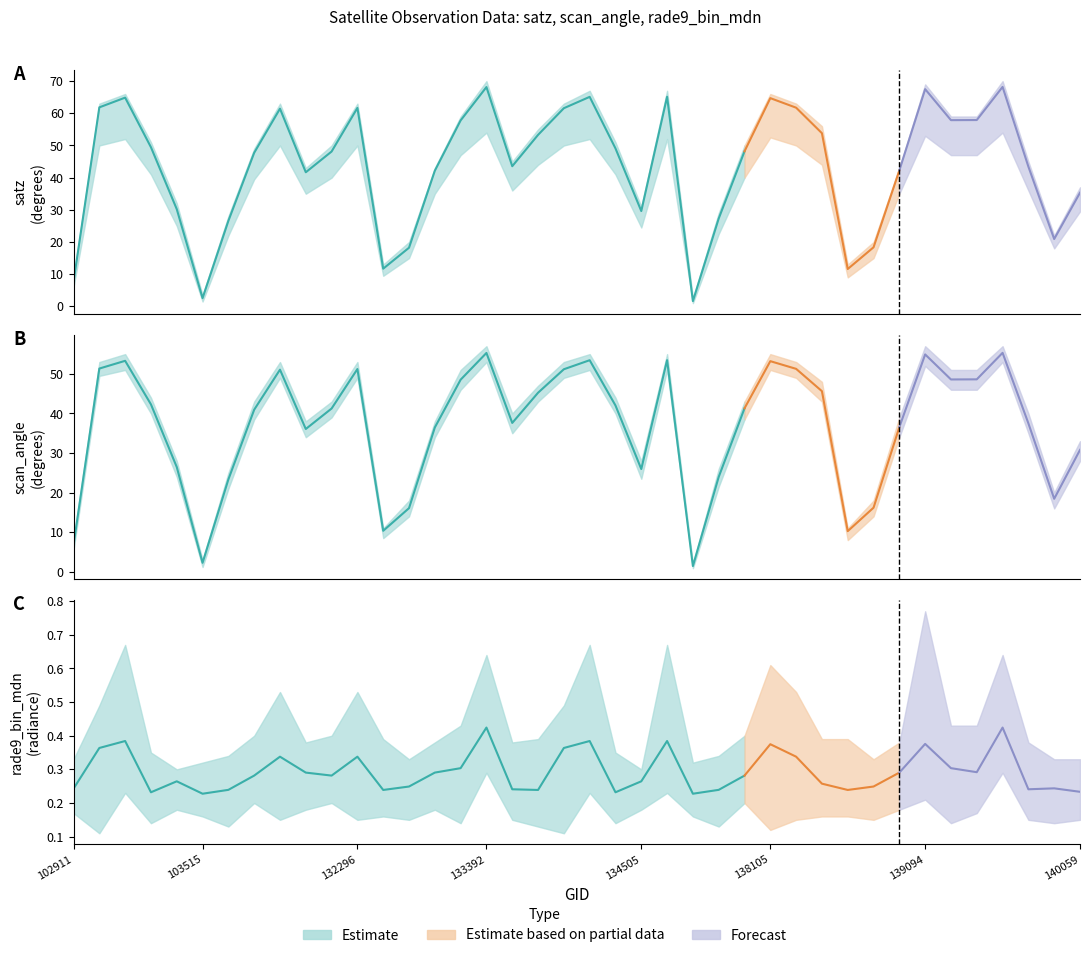

What is the approximate value of satz at 132847?

18.2